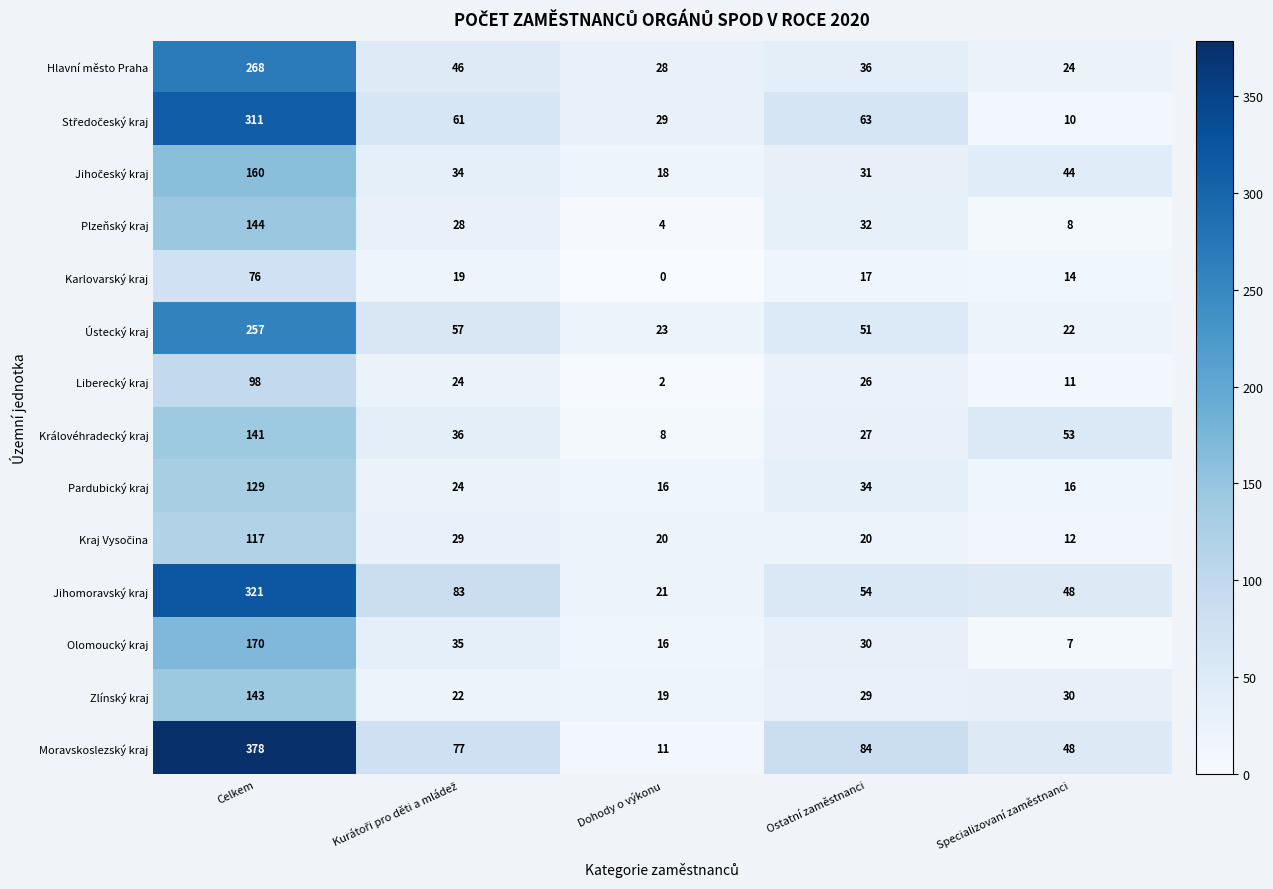

What is the total value across all series at Celkem?

2713